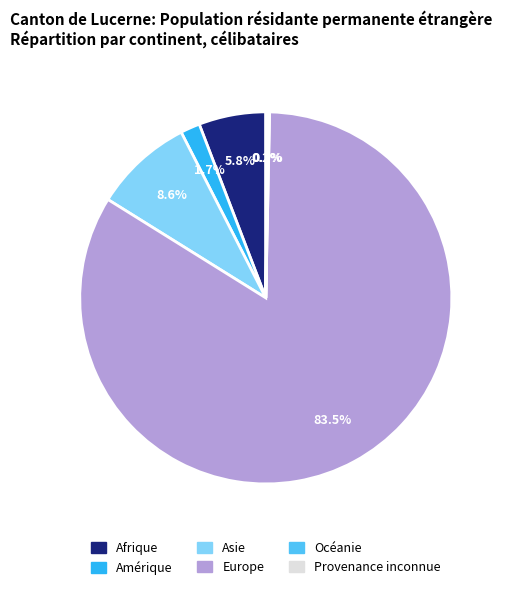

The Afrique slice represents 13% of the pie. True or false?

False